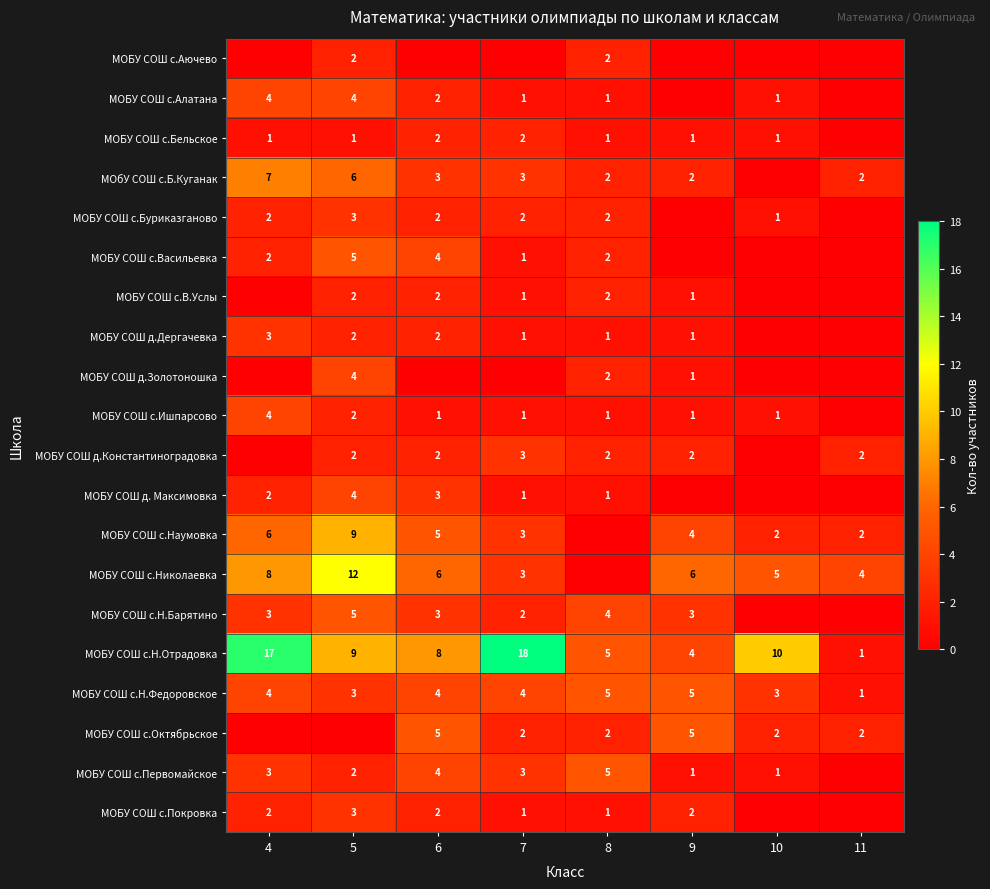

What is the difference between the МОБУ СОШ д. Максимовка values at 5 and 7?

3